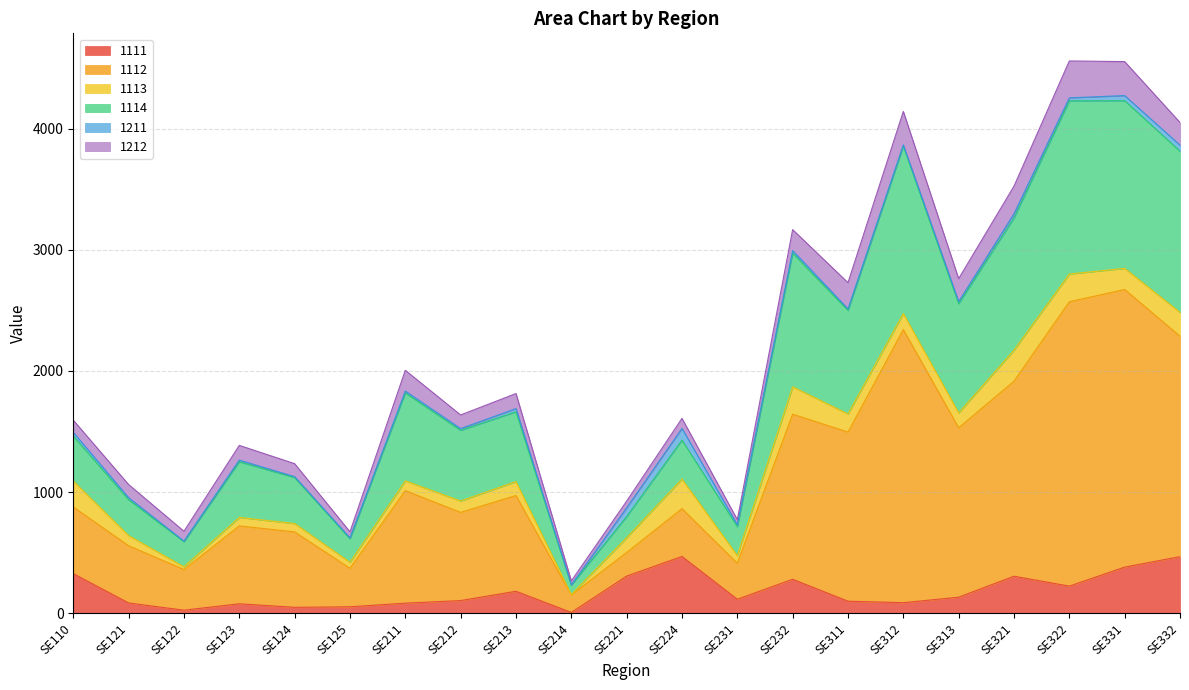

What is the minimum value shown in the chart?

7.0